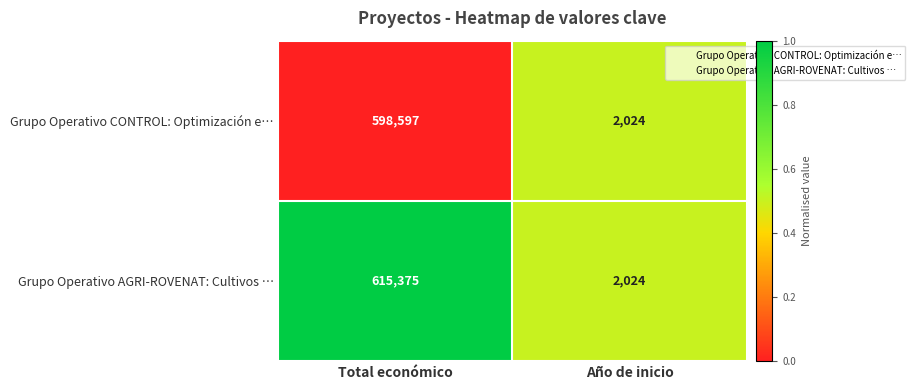

Which series has the widest spread of values?

Grupo Operativo AGRI-ROVENAT: Cultivos …